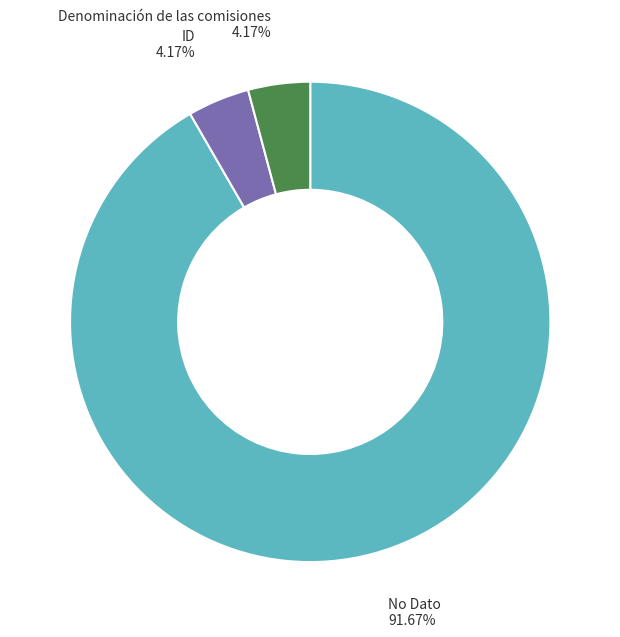

Is there any slice that represents more than half of the pie?

Yes